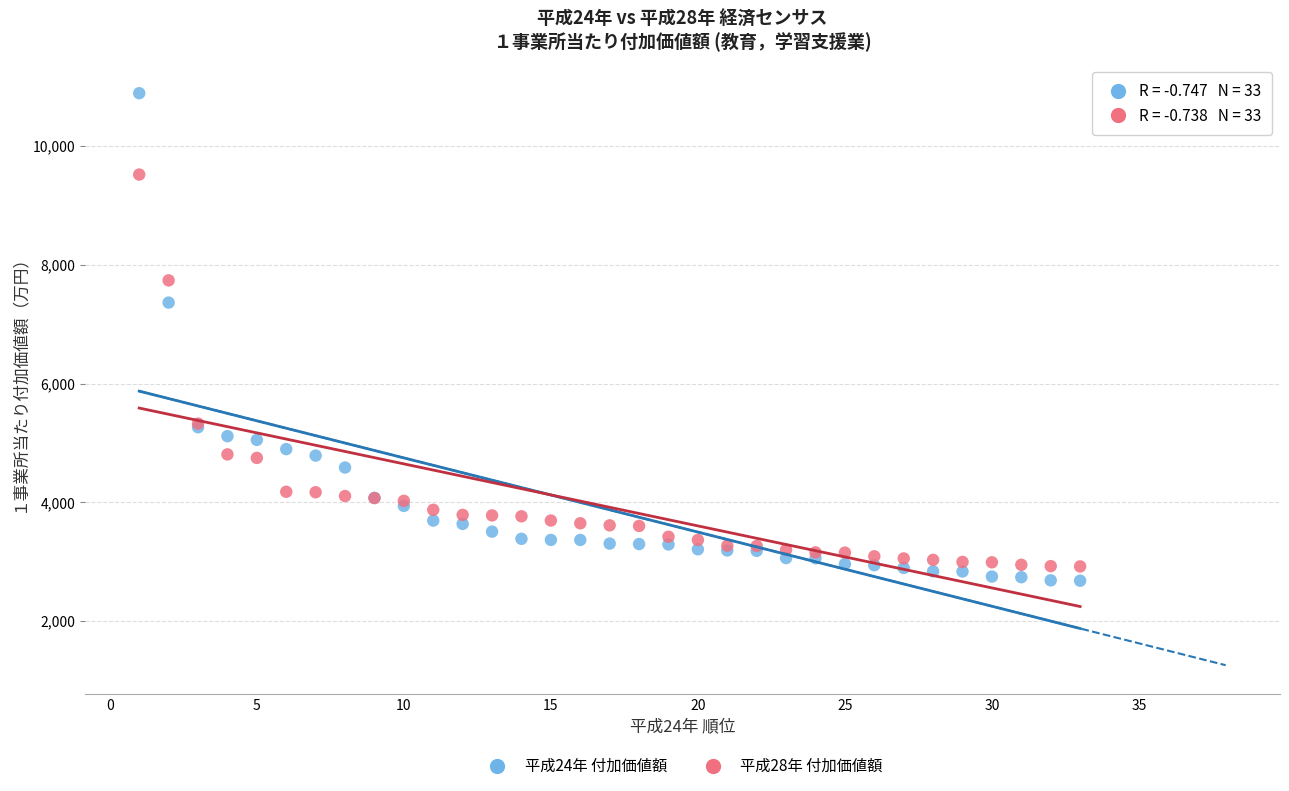

Which series has the widest spread of Y values?

平成24年 付加価値額